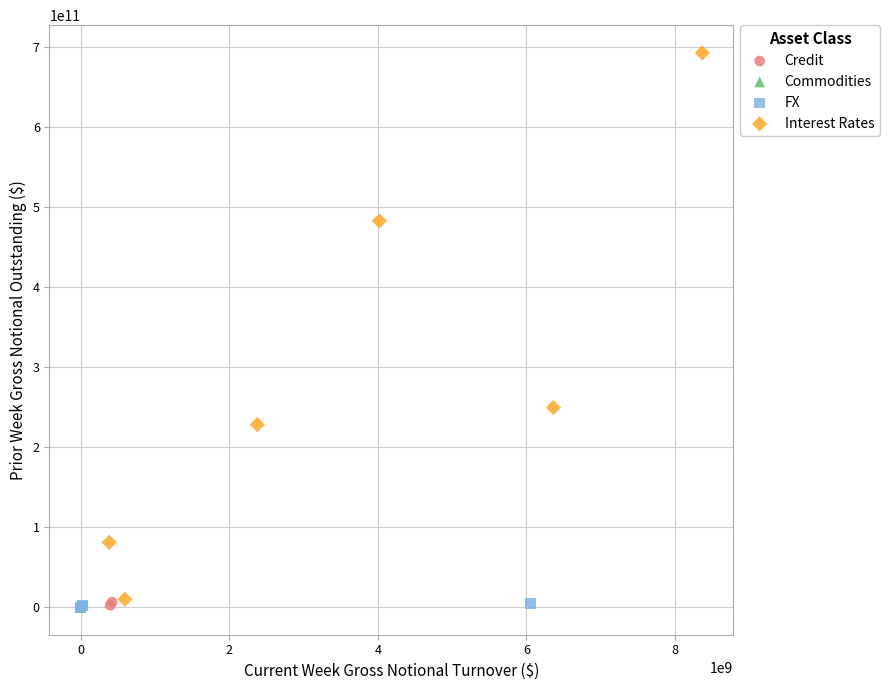

What are all the series names shown in the legend?

Credit, Commodities, FX, Interest Rates